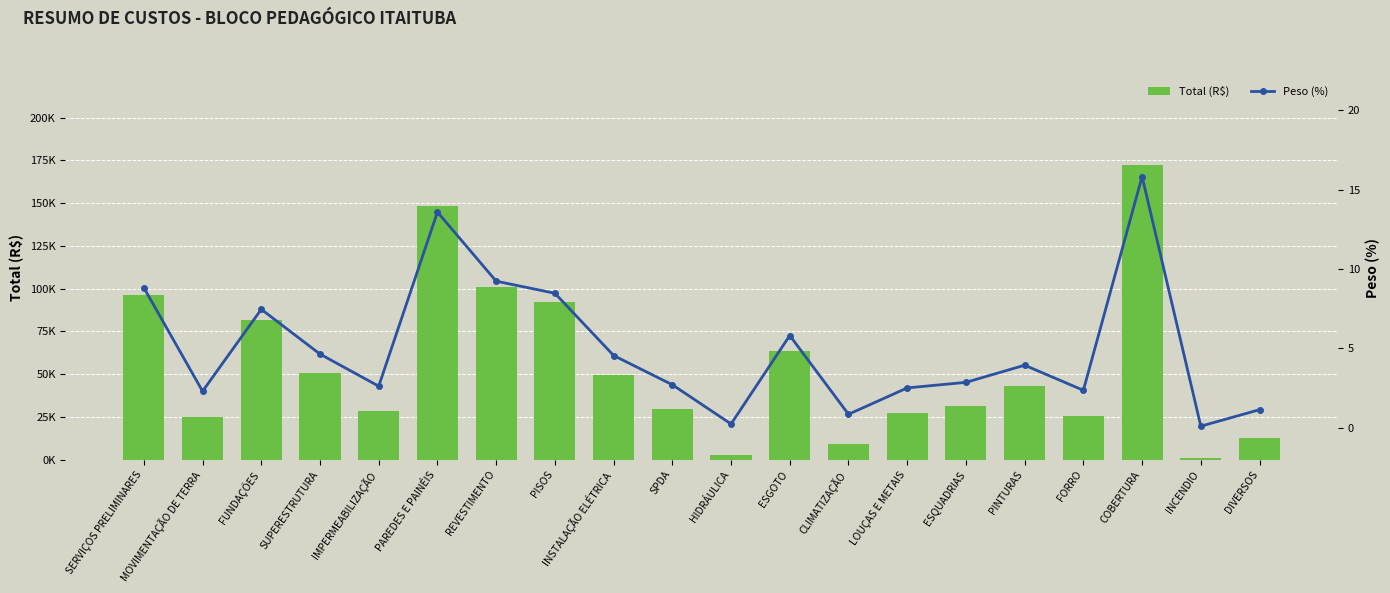

Reading right to left, what are all the values shown in this chart?

Total (R$): DIVERSOS=12401.1	INCENDIO=1138.8	COBERTURA=172542.1	FORRO=25740.6	PINTURAS=42980.6	ESQUADRIAS=31210.5	LOUÇAS E METAIS=27327.2	CLIMATIZAÇÃO=9267.0	ESGOTO=63354.5	HIDRÁULICA=2601.2	SPDA=29600.8	INSTALAÇÃO ELÉTRICA=49585.9	PISOS=92369.5	REVESTIMENTO=100650.9	PAREDES E PAINÉIS=148162.3	IMPERMEABILIZAÇÃO=28630.2	SUPERESTRUTURA=50567.6	FUNDAÇÕES=81351.4	MOVIMENTAÇÃO DE TERRA=25082.8	SERVIÇOS PRELIMINARES=96174.5
Peso (%): DIVERSOS=1.1	INCENDIO=0.1	COBERTURA=15.8	FORRO=2.4	PINTURAS=3.9	ESQUADRIAS=2.9	LOUÇAS E METAIS=2.5	CLIMATIZAÇÃO=0.8	ESGOTO=5.8	HIDRÁULICA=0.2	SPDA=2.7	INSTALAÇÃO ELÉTRICA=4.5	PISOS=8.5	REVESTIMENTO=9.2	PAREDES E PAINÉIS=13.6	IMPERMEABILIZAÇÃO=2.6	SUPERESTRUTURA=4.6	FUNDAÇÕES=7.5	MOVIMENTAÇÃO DE TERRA=2.3	SERVIÇOS PRELIMINARES=8.8